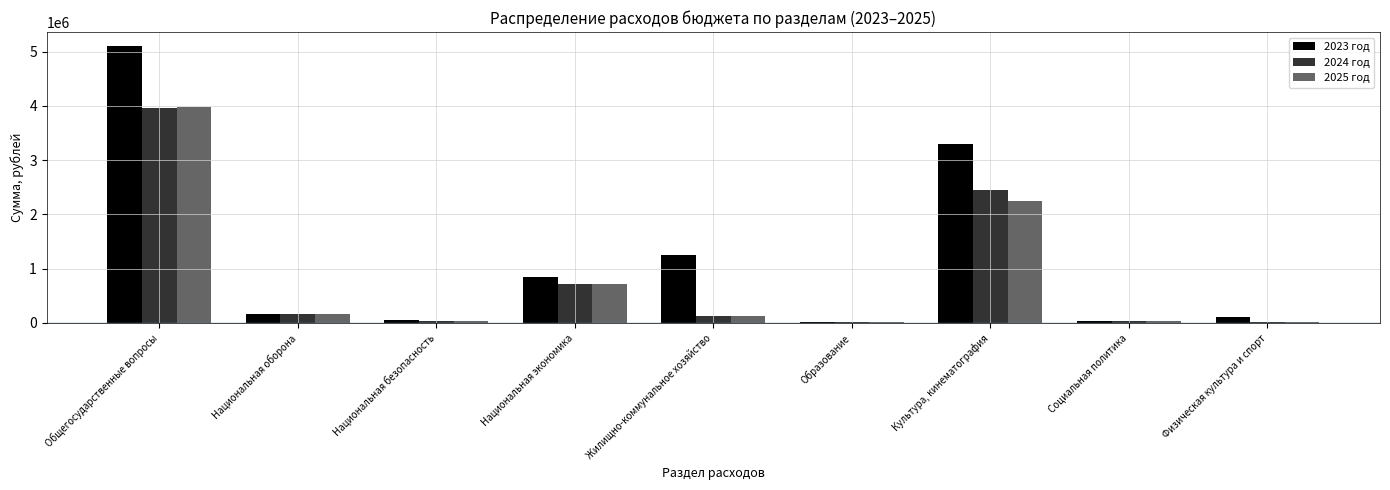

What is the highest value of the 2024 год series?

3967986.4